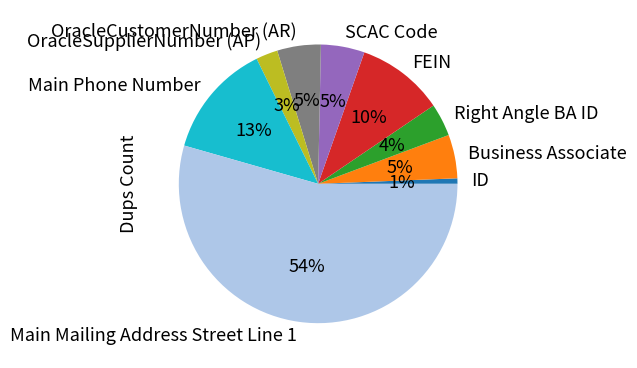

Is there a majority slice in this chart?

Yes